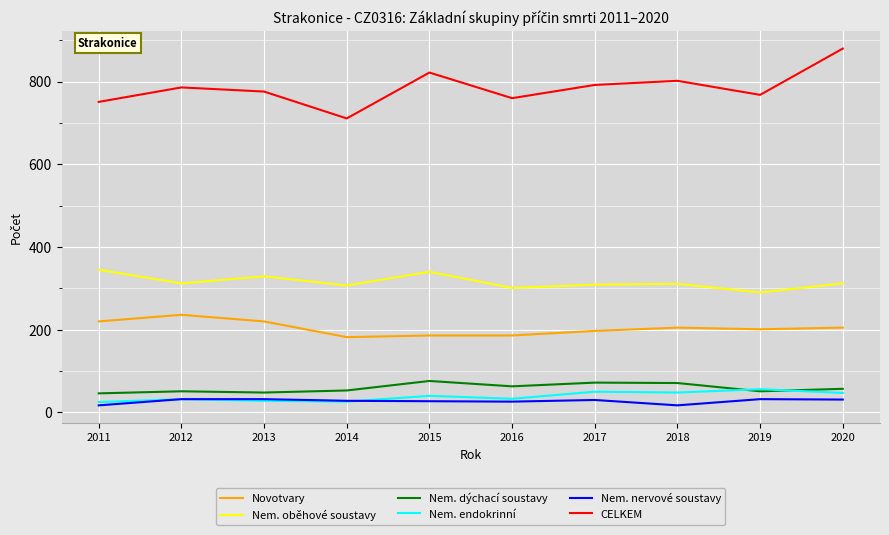

The Novotvary series shows 197 at 2017. True or false?

True